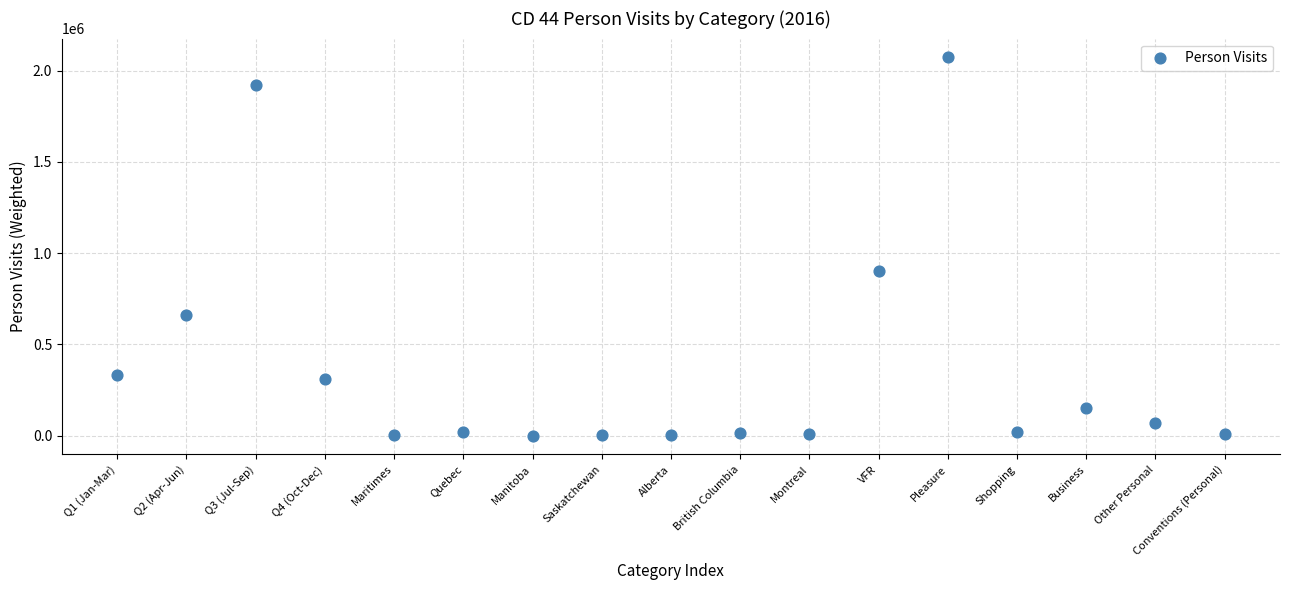

What is the range of X values (max minus min)?

16.0